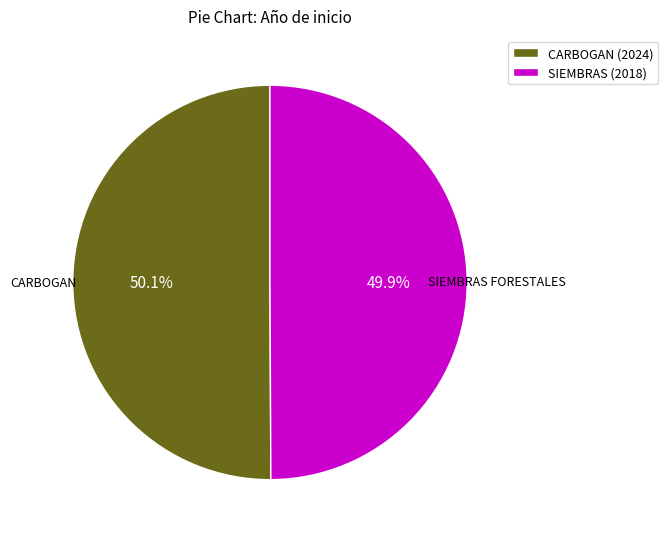

What is the total percentage of CARBOGAN (2024) and SIEMBRAS (2018)?

100.0%